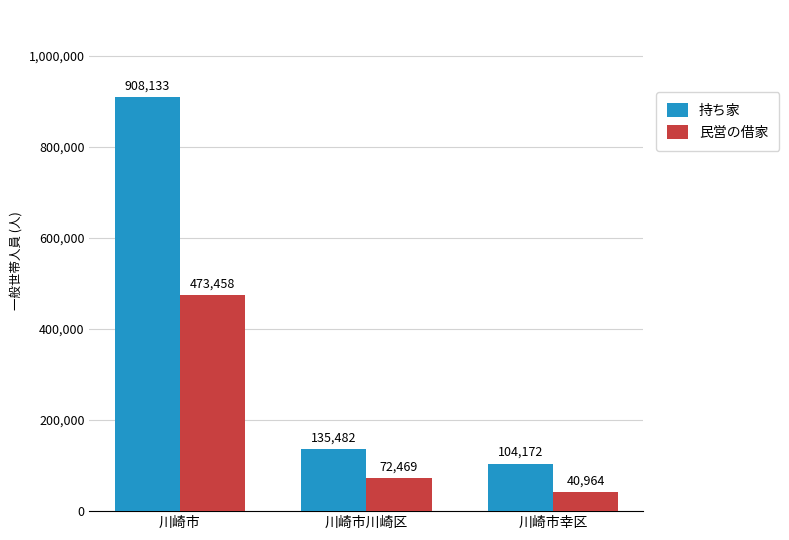

What is the lowest value of the 民営の借家 series?

40964